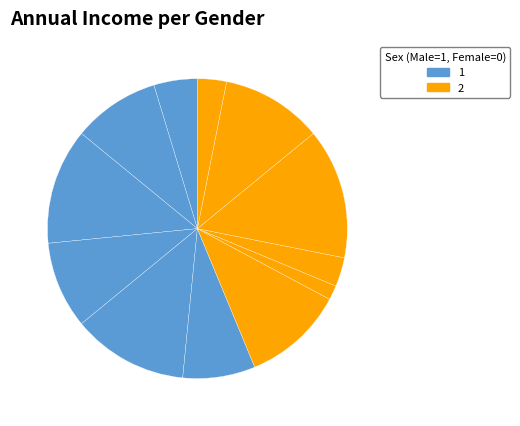

How many segments does this pie chart have?

12